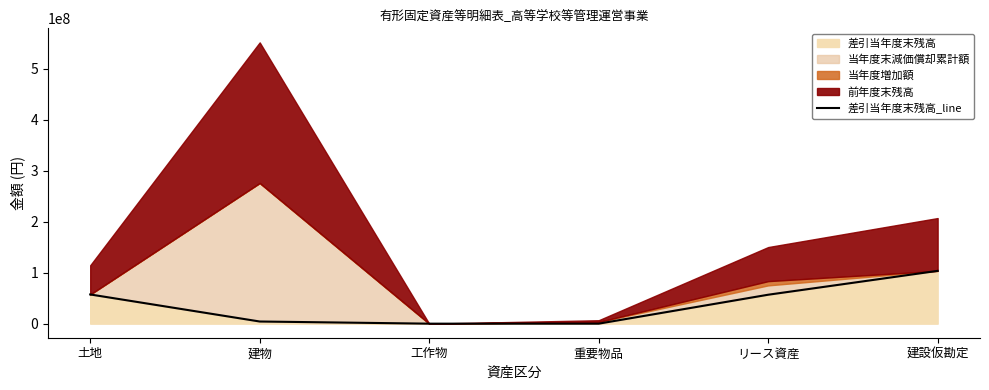

List the labels in order of value, smallest first.

工作物, 重要物品, 建物, リース資産, 土地, 建設仮勘定